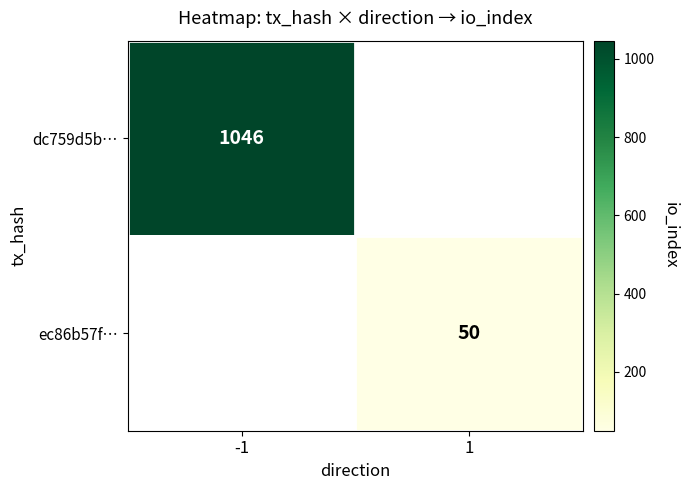

Is it true that ec86b57f… equals 50 at 1?

True